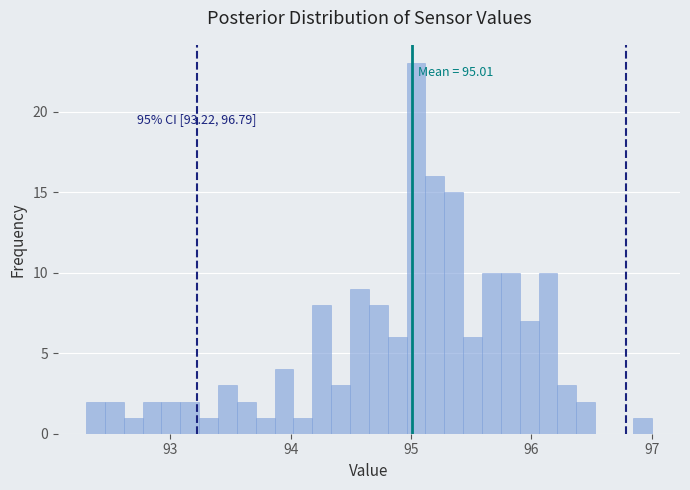

Read against the x-axis, roughly where is the centre of the tallest bar?

95.0